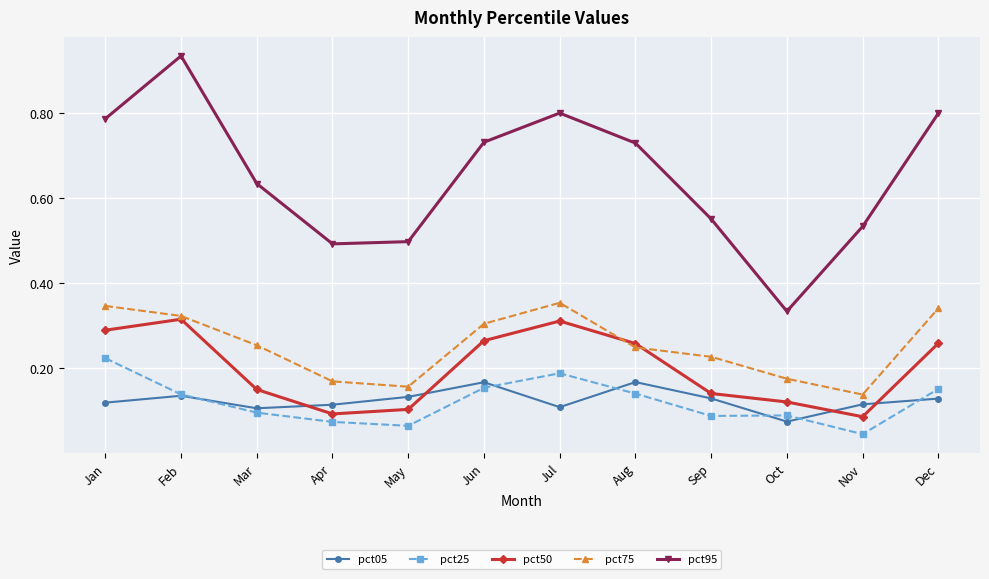

How many pct25 values are between 0 and 1?

12